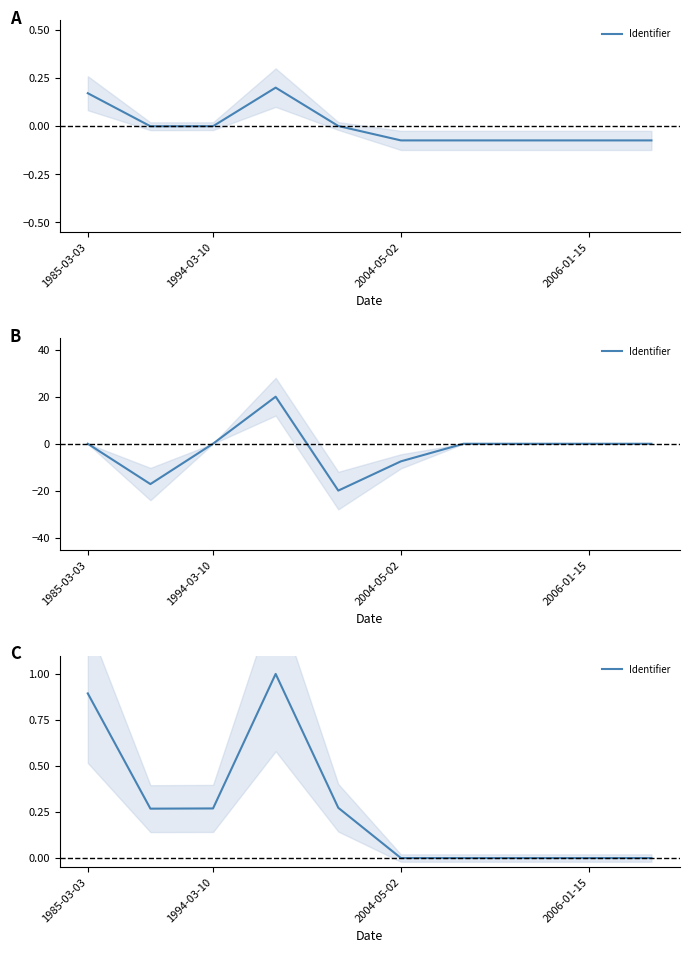

What value does the data have at 1985-03-03?

0.9